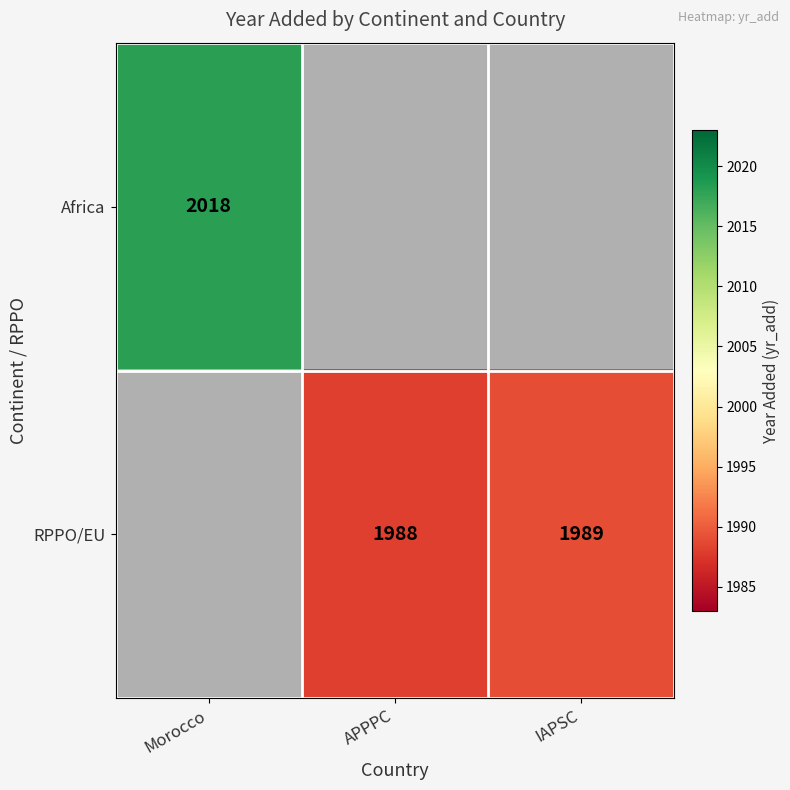

Is it true that Africa equals 2018 at Morocco?

True